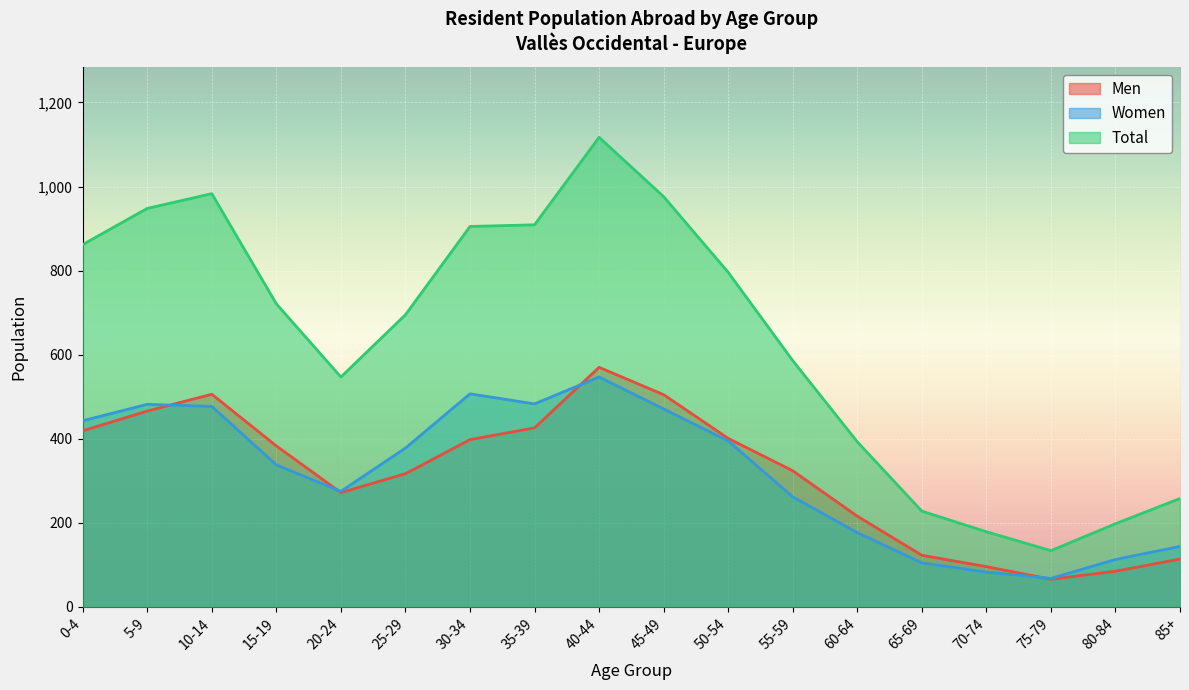

How many lines are shown in the chart?

3